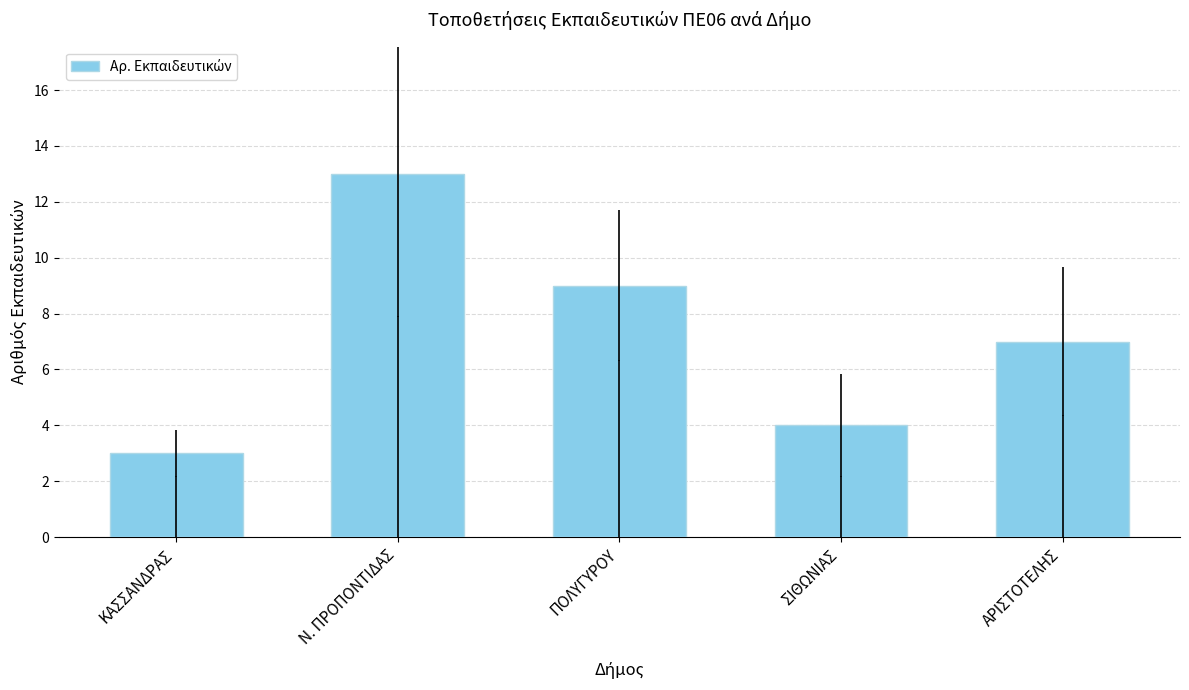

List the labels in order of value, largest first.

Ν. ΠΡΟΠΟΝΤΙΔΑΣ, ΠΟΛΥΓΥΡΟΥ, ΑΡΙΣΤΟΤΕΛΗΣ, ΣΙΘΩΝΙΑΣ, ΚΑΣΣΑΝΔΡΑΣ